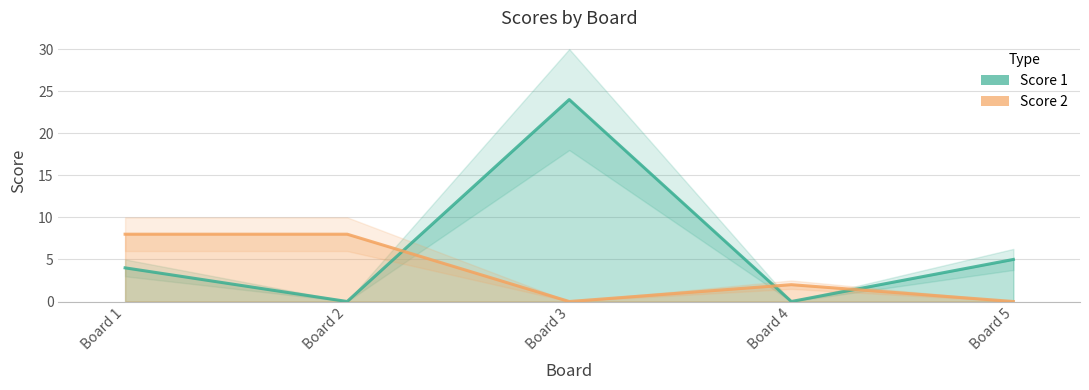

Reading left to right, extract all data points from this chart.

Score 1: 4	0	24	0	5
Score 2: 8	8	0	2	0